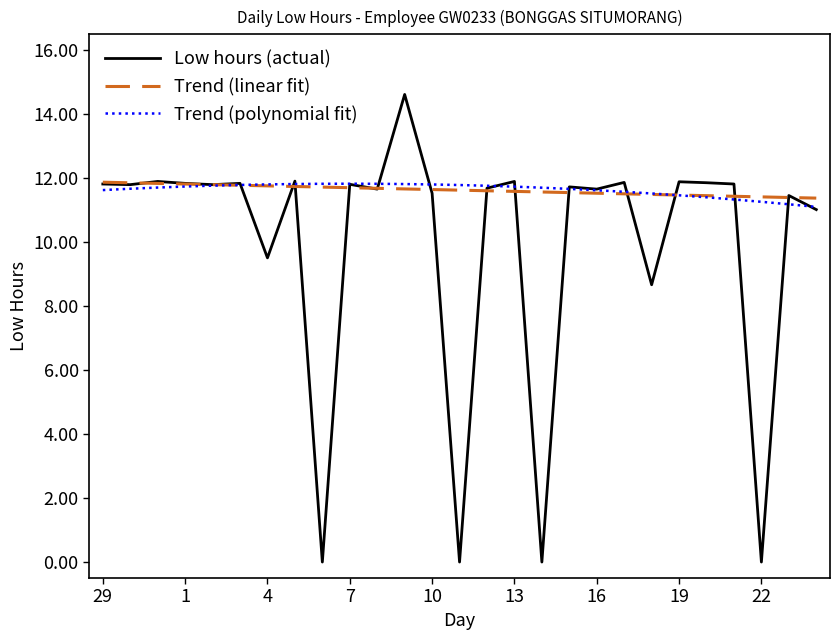

Which series has the largest range (max minus min)?

Low hours (actual)